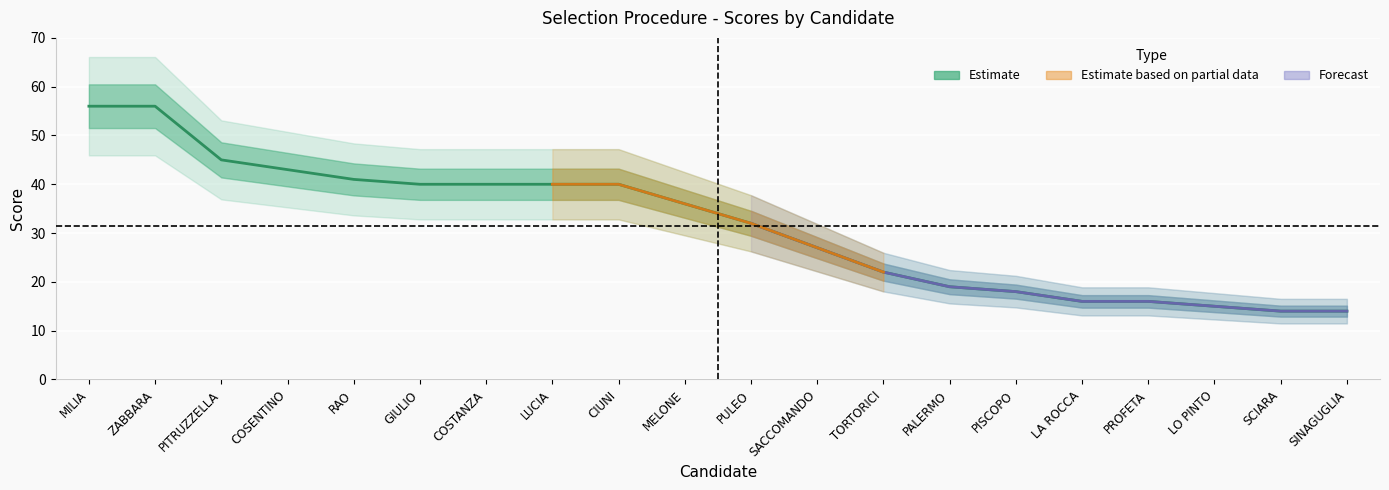

What is the difference between the maximum and minimum values?

42